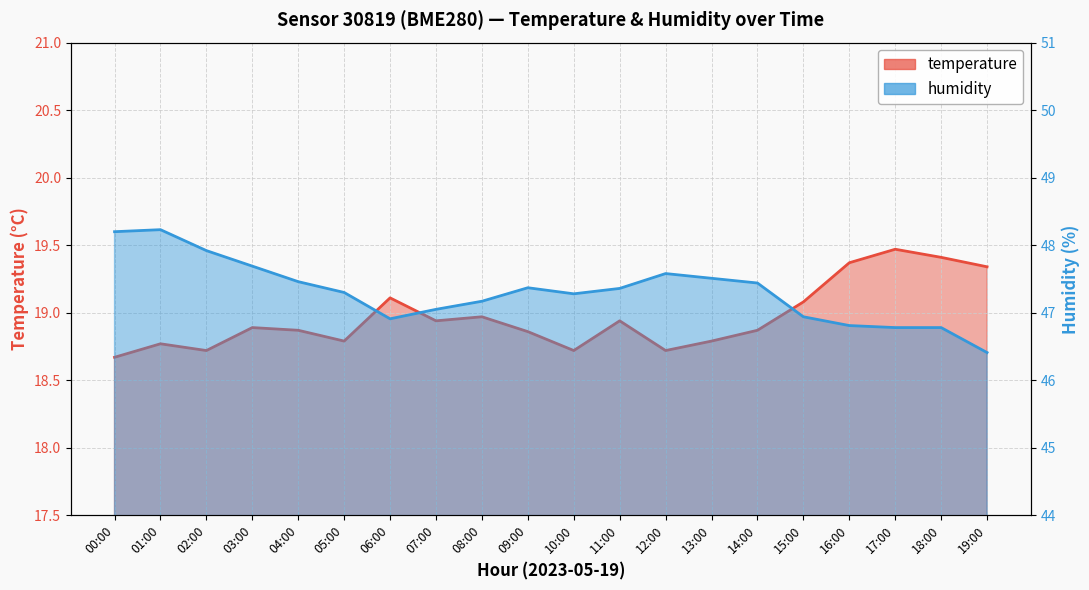

How many interior local valleys does the humidity series have?

2